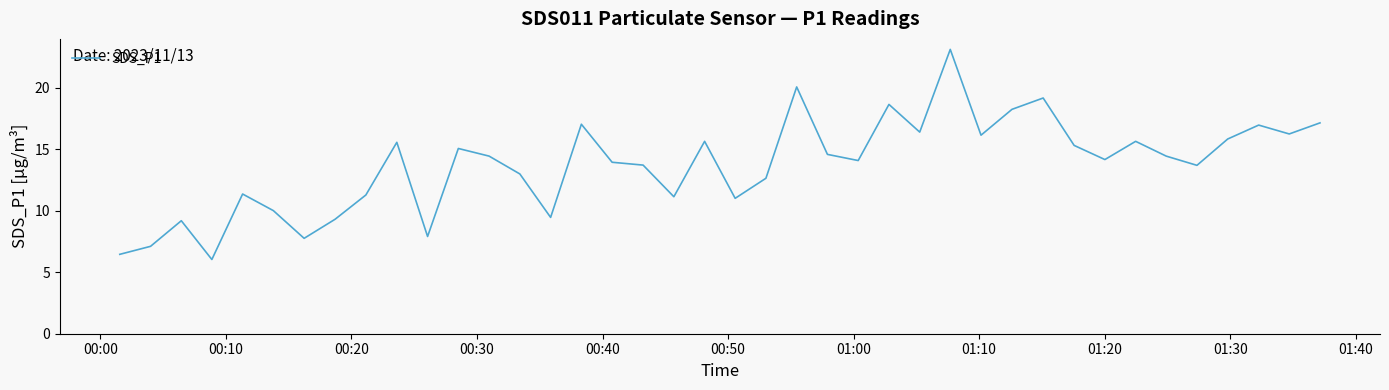

What is the minimum value shown in the chart?

6.0